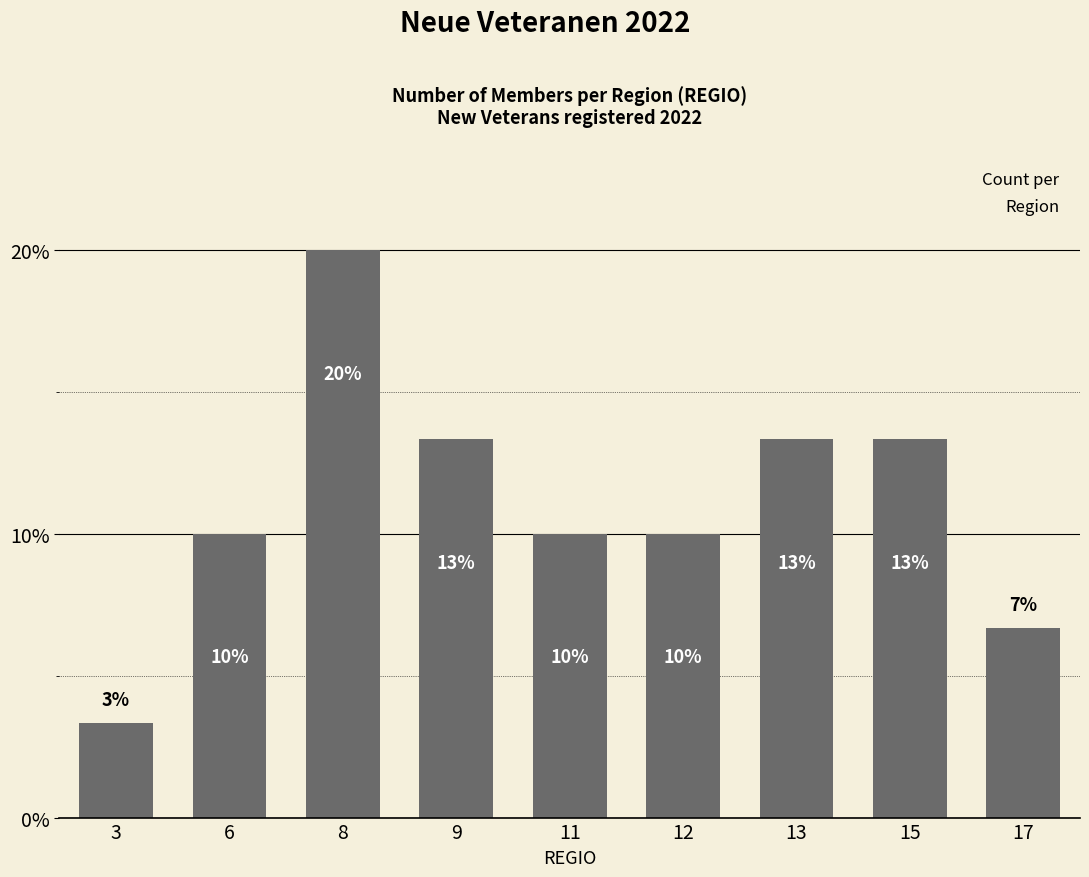

What is the ratio of the value at 3 to the value at 9?

0.2